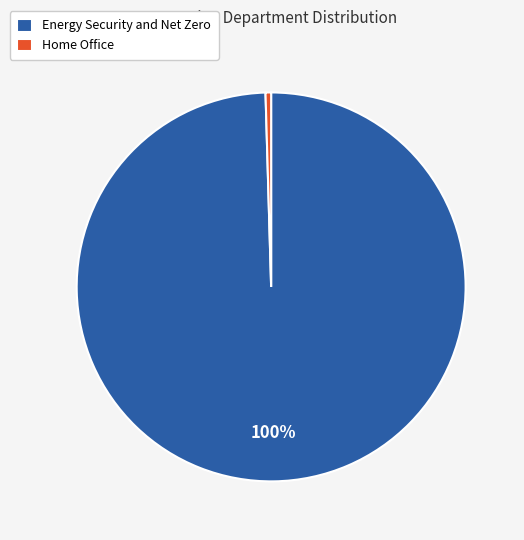

To the nearest percent, what portion does Energy Security and Net Zero represent?

100%